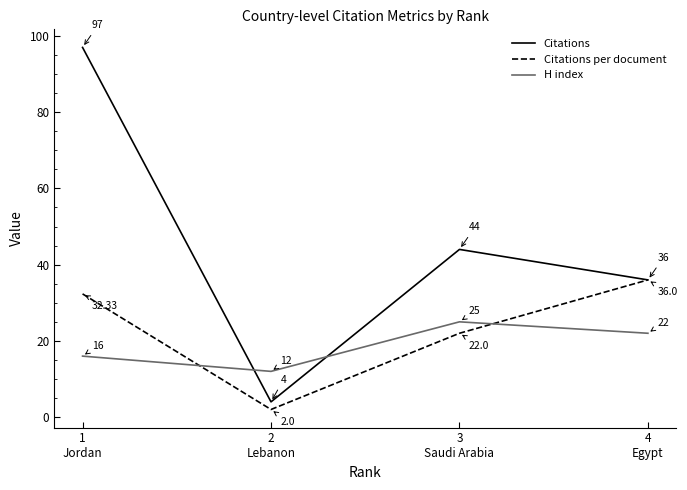

Where does the Citations series first go above 44?

1
Jordan